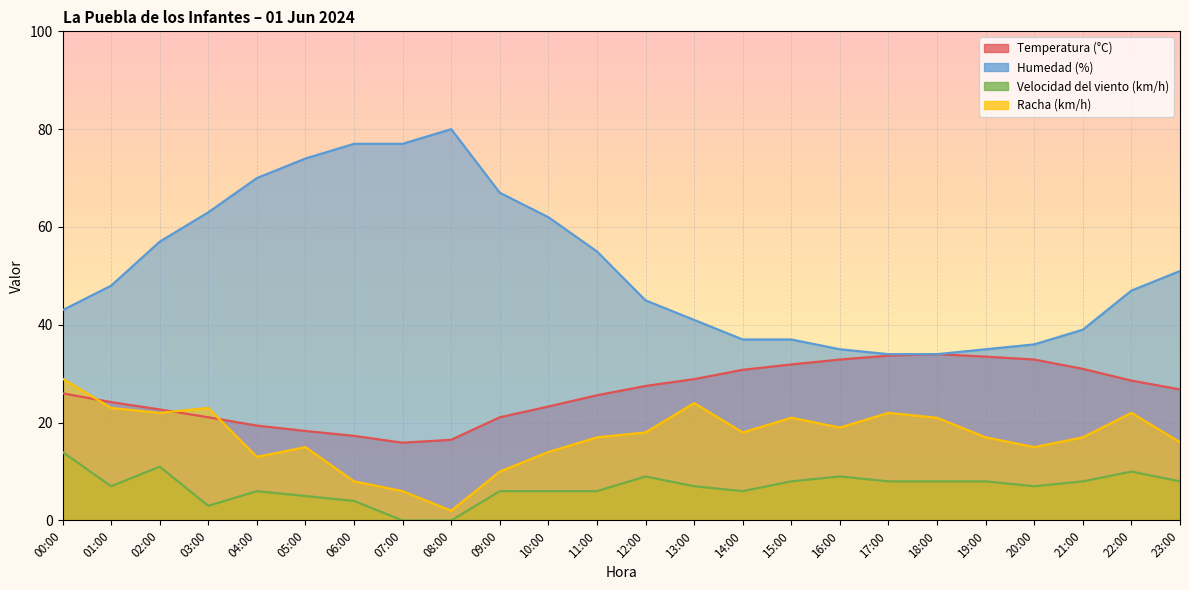

Which series has the largest total across all categories?

Humedad (%)